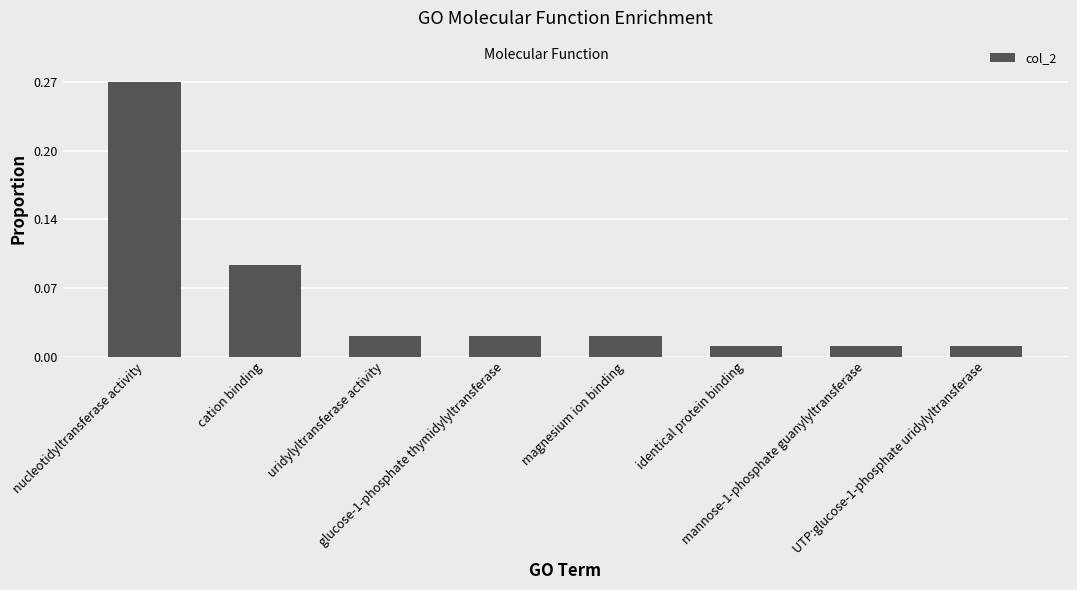

Reading left to right, what are all the values shown in this chart?

nucleotidyltransferase activity=0.3	cation binding=0.1	uridylyltransferase activity=0.0	glucose-1-phosphate thymidylyltransferase=0.0	magnesium ion binding=0.0	identical protein binding=0.0	mannose-1-phosphate guanylyltransferase=0.0	UTP:glucose-1-phosphate uridylyltransferase=0.0